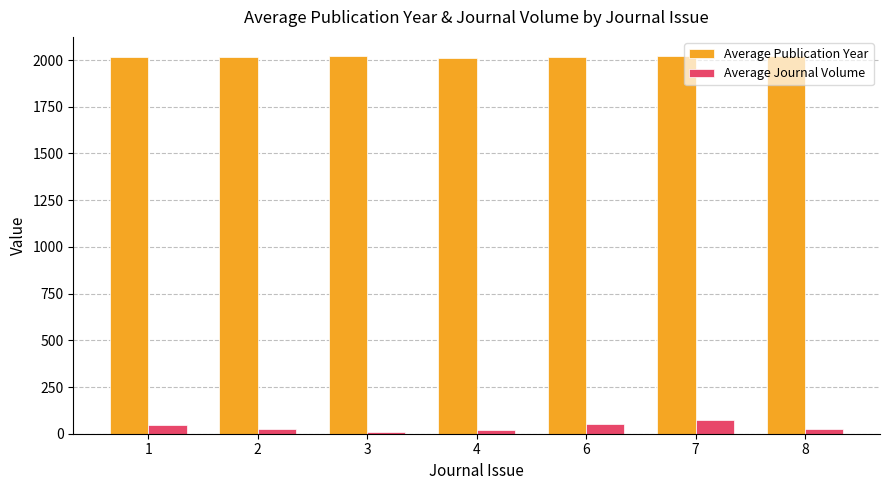

What is the highest value of the Average Journal Volume series?

71